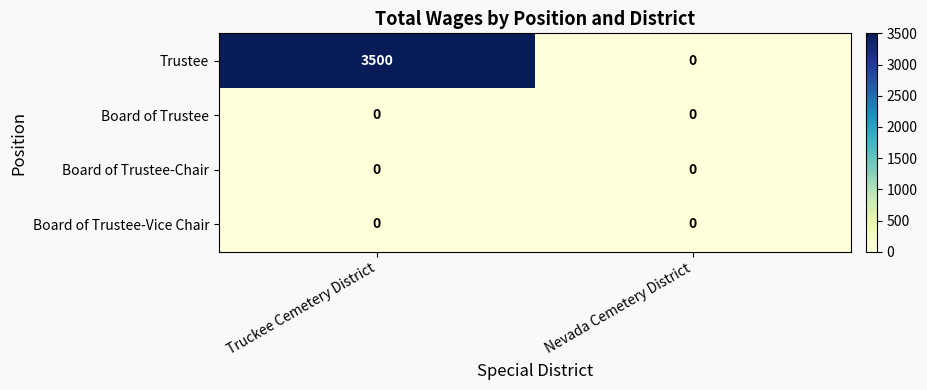

What is the sum of all Trustee values?

3500